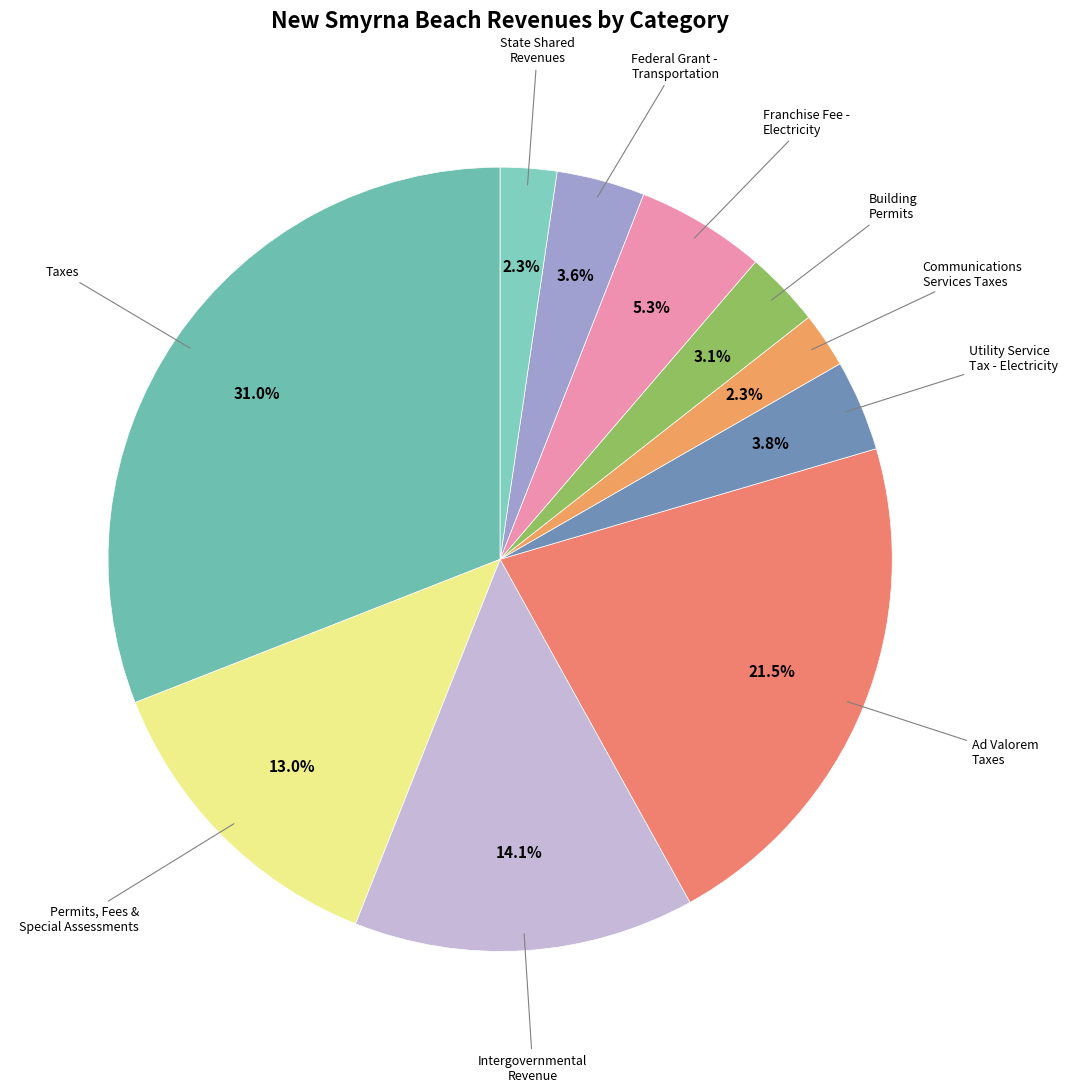

Count the number of slices in the pie.

10